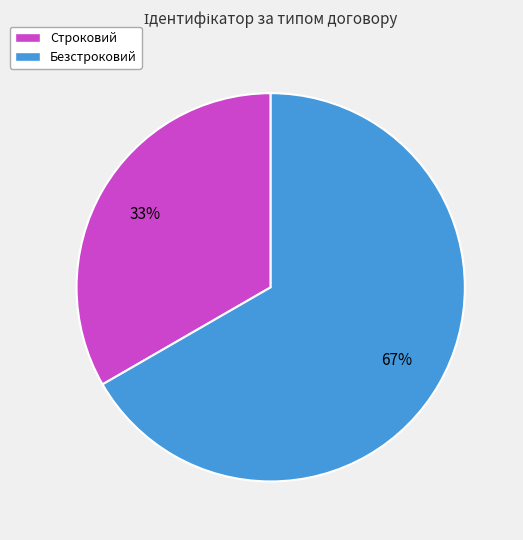

To the nearest percent, what percentage of the pie is Строковий?

33%